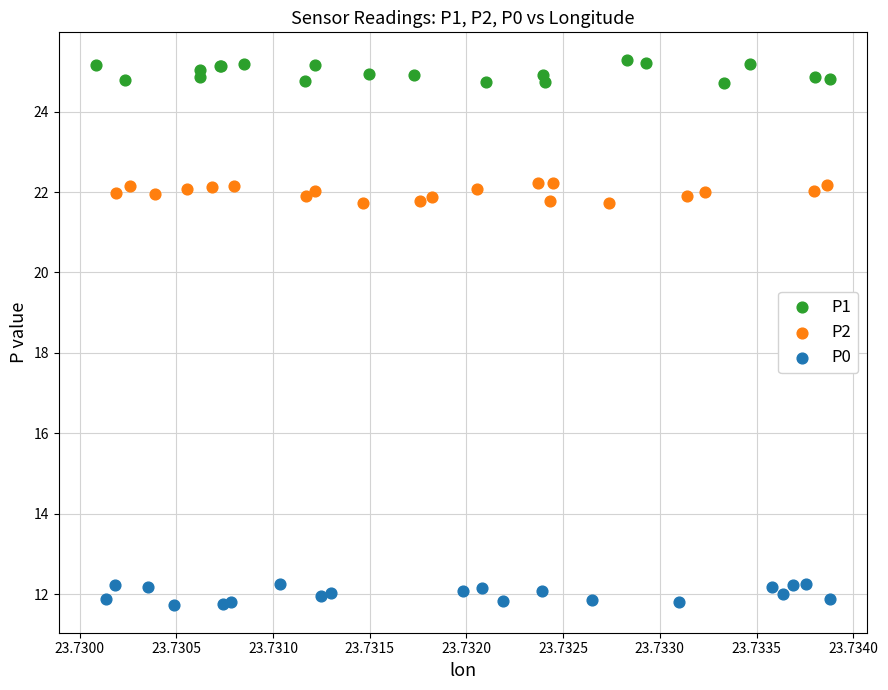

Which series reaches the maximum Y coordinate?

P1